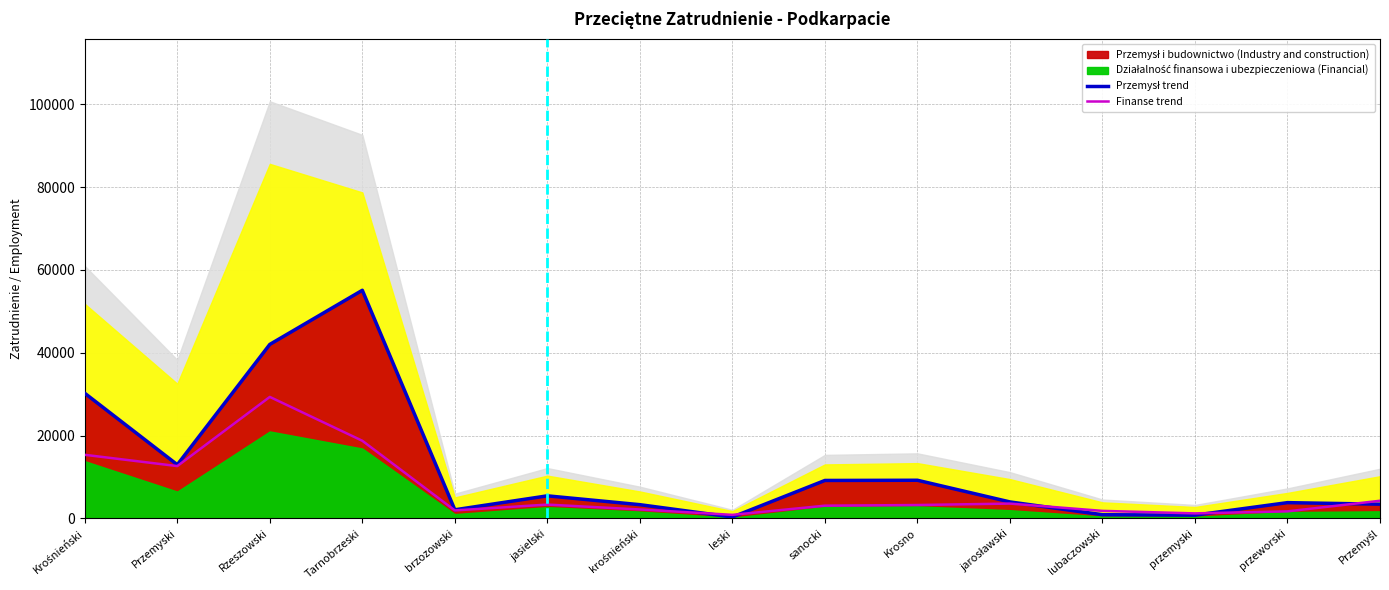

After their last crossing, which series has the higher values: Przemysł trend or Finanse trend?

Finanse trend